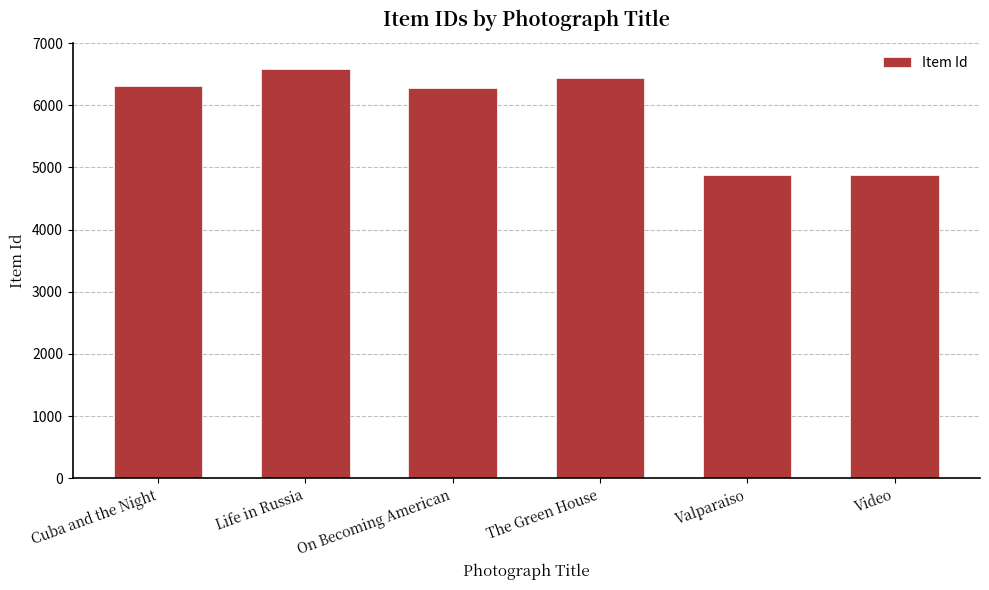

How many distinct data groups are displayed?

1